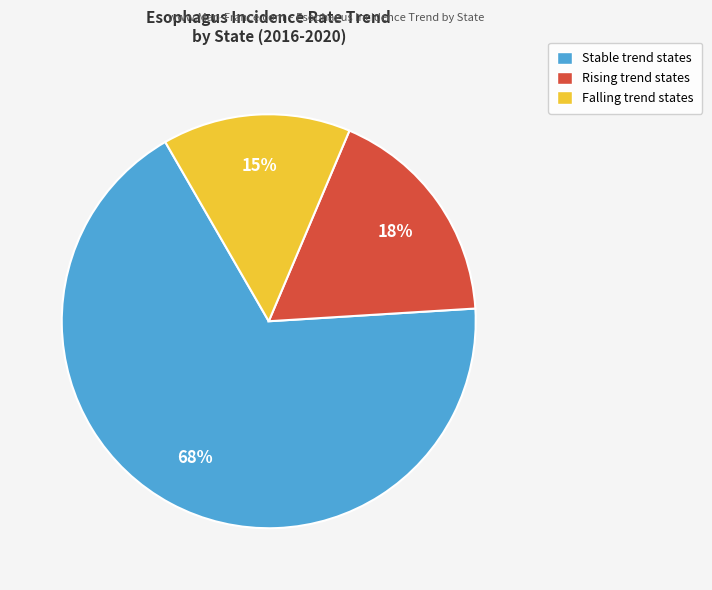

Is there a majority slice in this chart?

Yes